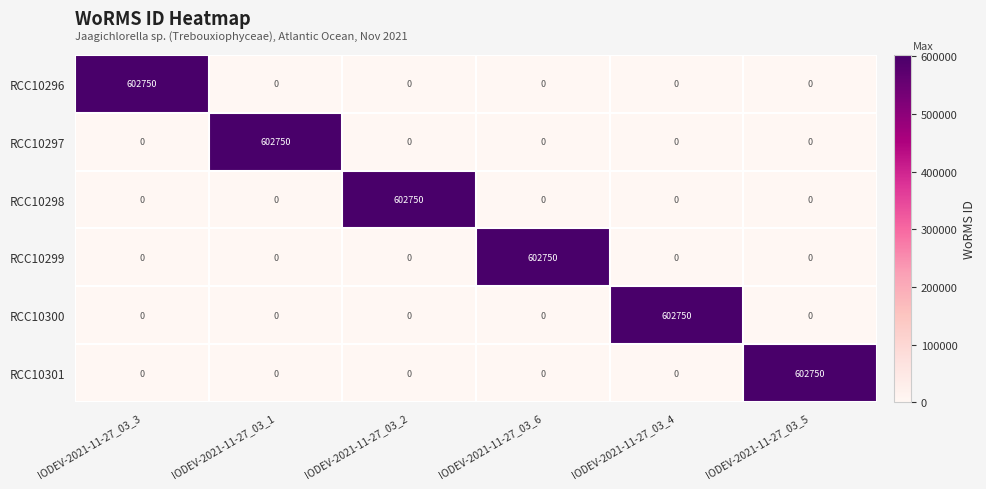

Which category has the highest value in the RCC10301 series?

IODEV-2021-11-27_03_5